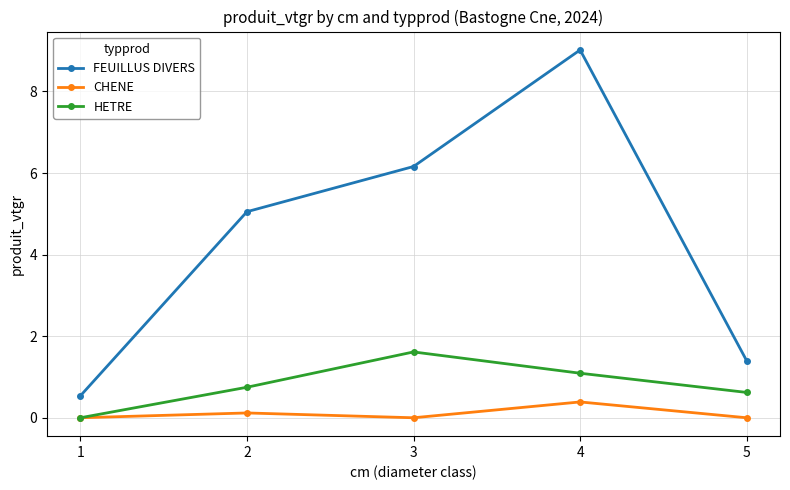

What is the value of the HETRE point at the 5th from the left?

0.6